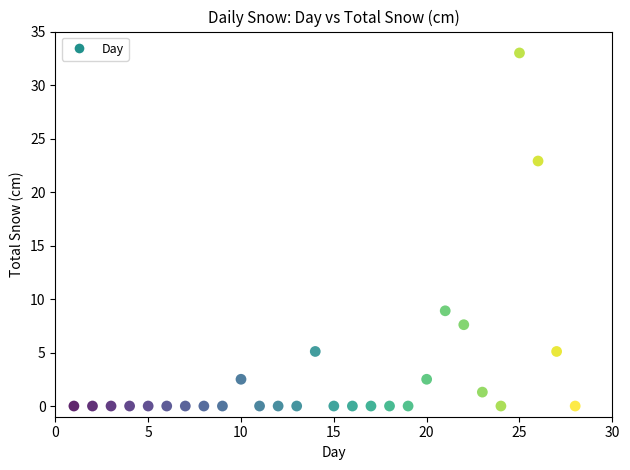

What is the range of Y values (max minus min)?

33.0